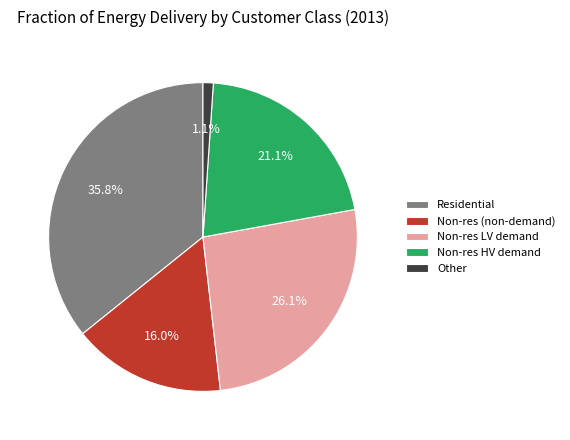

Does Other represent more than half of the total?

No